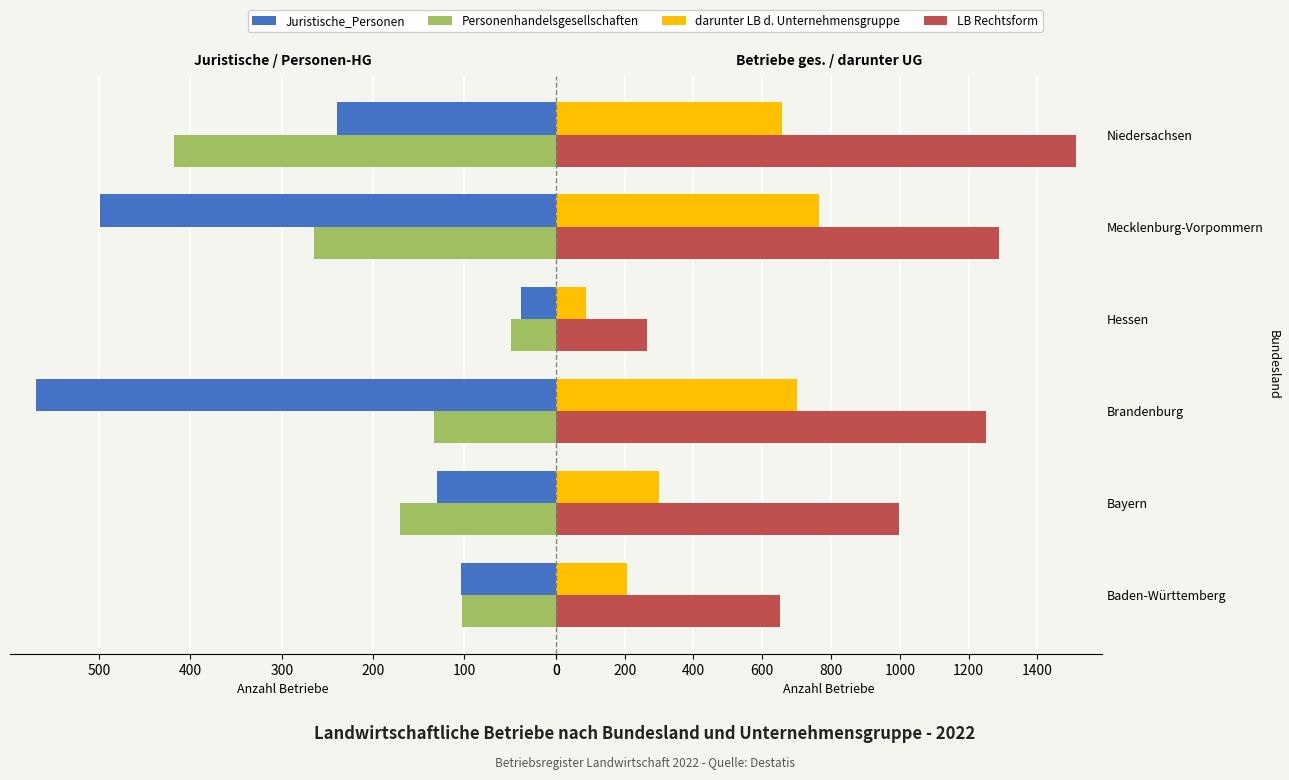

List the series in order of their peak value, lowest first.

Personenhandelsgesellschaften, Juristische_Personen, darunter LB d. Unternehmensgruppe, LB Rechtsform